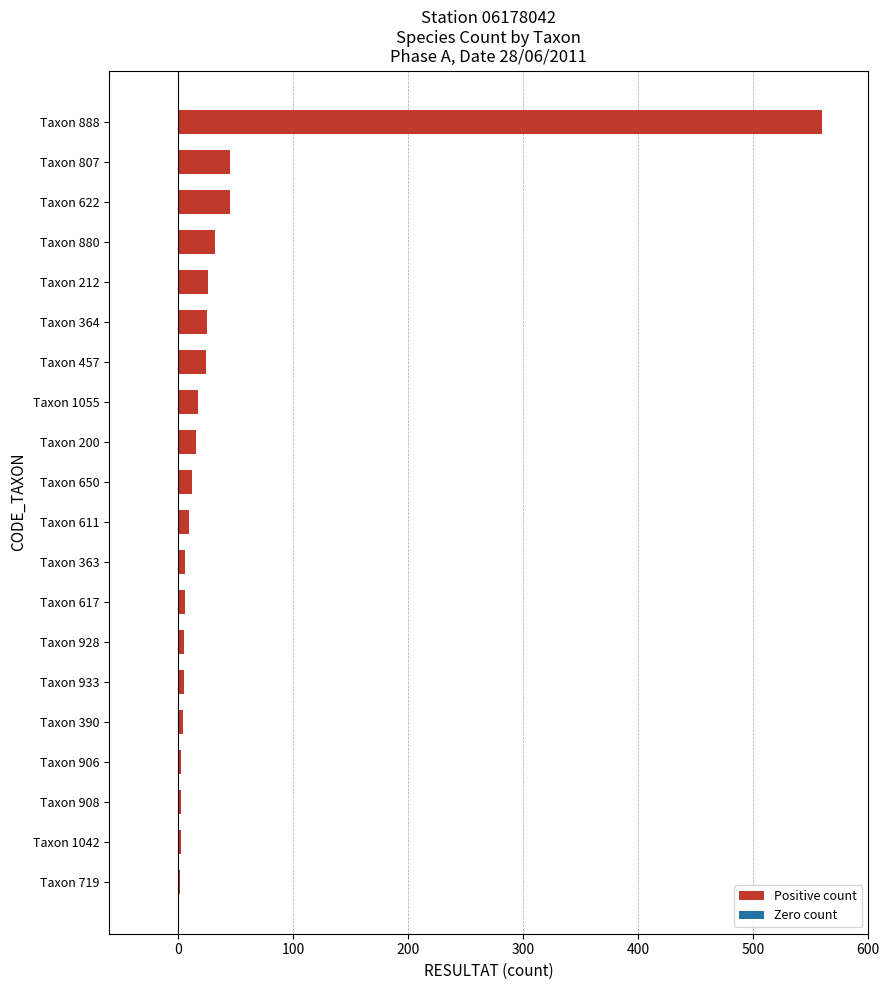

The value at Taxon 200 is 16. True or false?

True